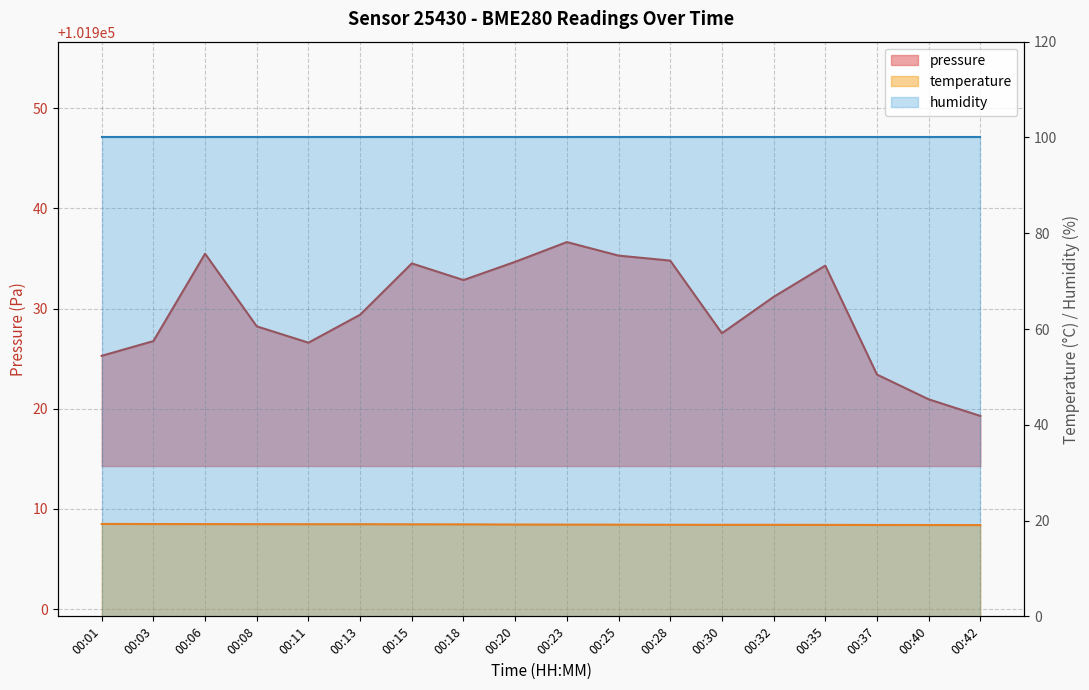

At which category is the sum across all series the highest?

00:23